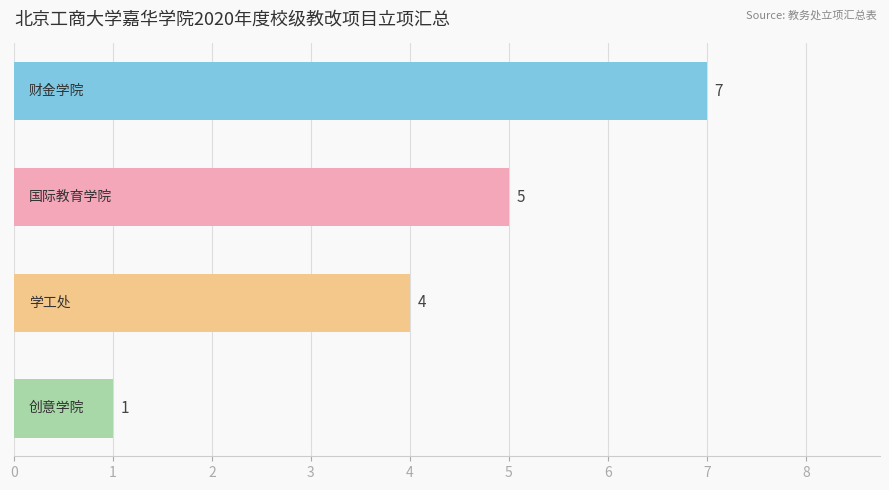

What is the value of the 4th bar from the top?

1